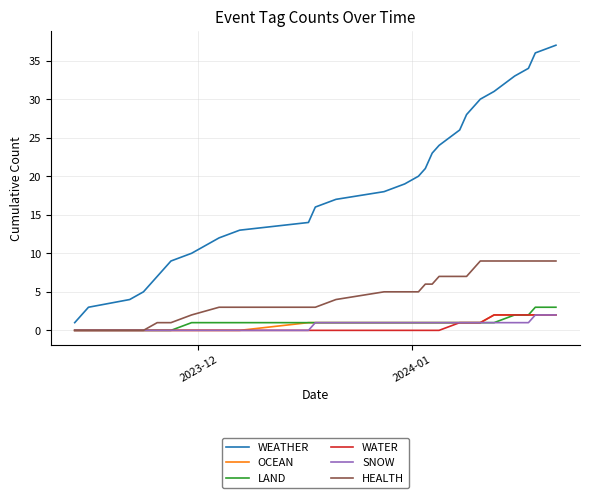

Is this an area chart (filled region under the line)?

No